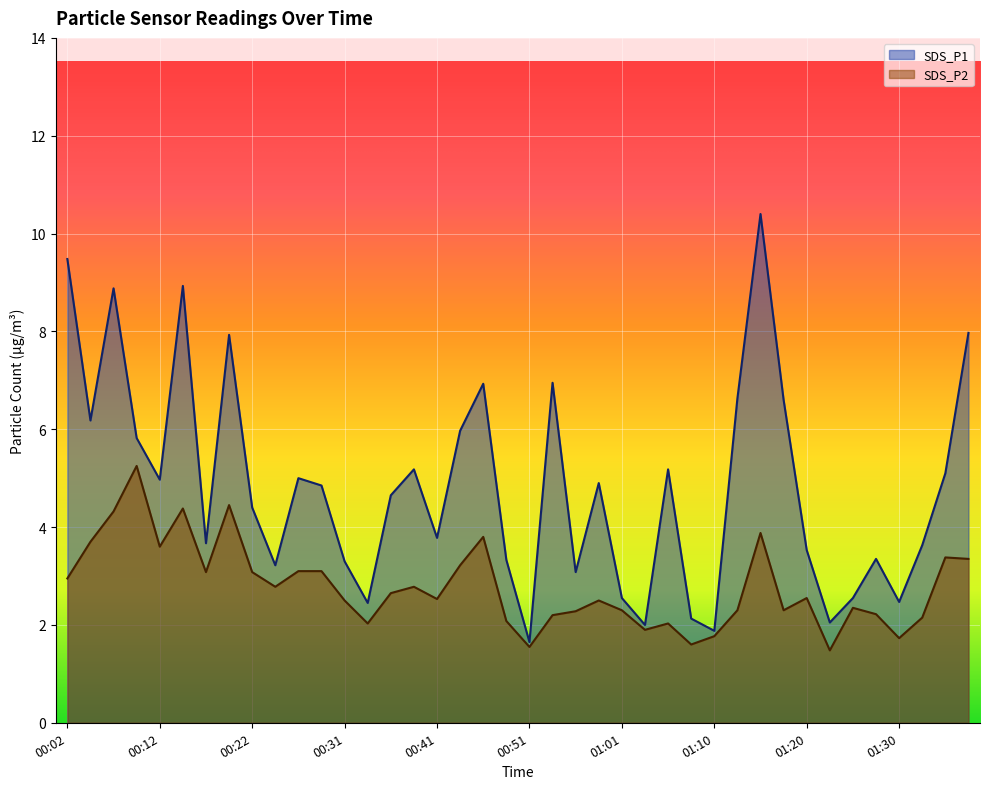

What are all the series names shown in the legend?

SDS_P1, SDS_P2